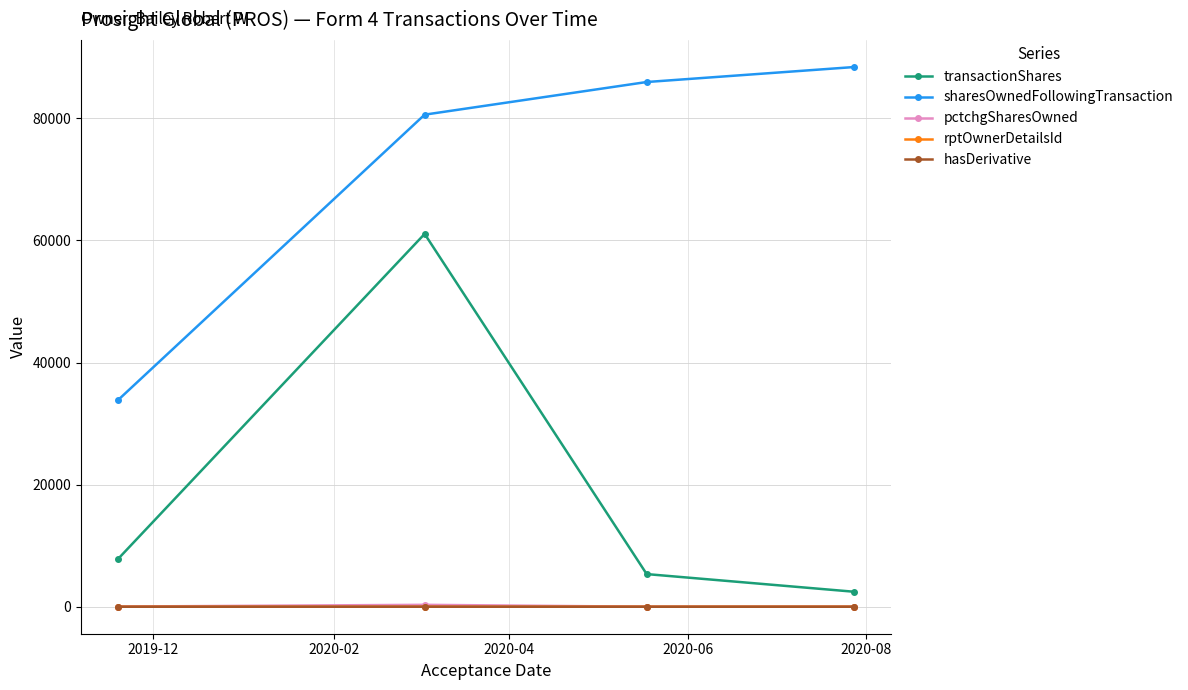

In transactionShares, how many points are higher than both neighbors (excluding endpoints)?

1